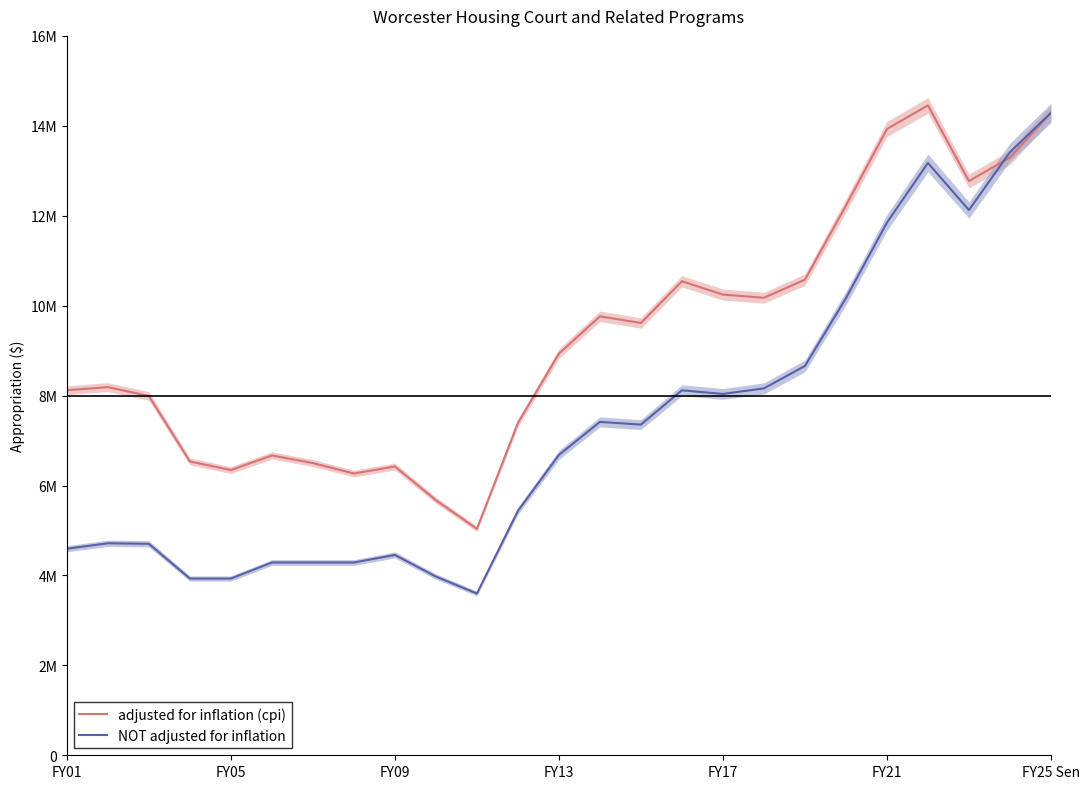

What is the value of the adjusted for inflation (cpi) point at the 21st from the left?

13929106